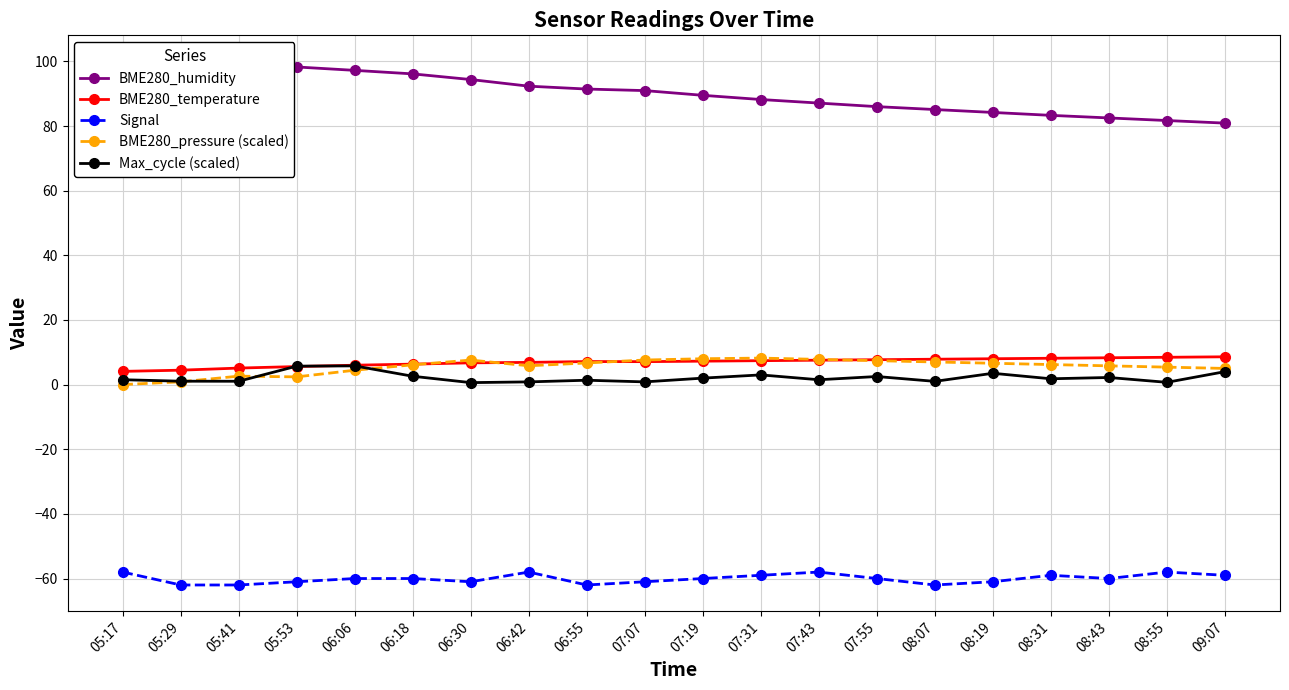

At how many categories does at least one series exceed 13?

20